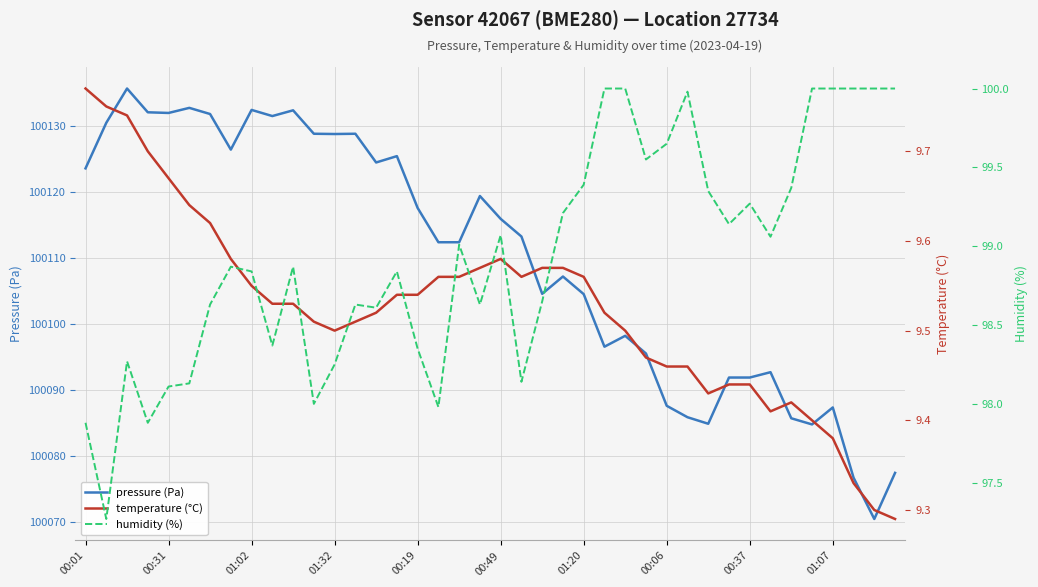

The pressure (Pa) series shows 173093.3 at 26. True or false?

False